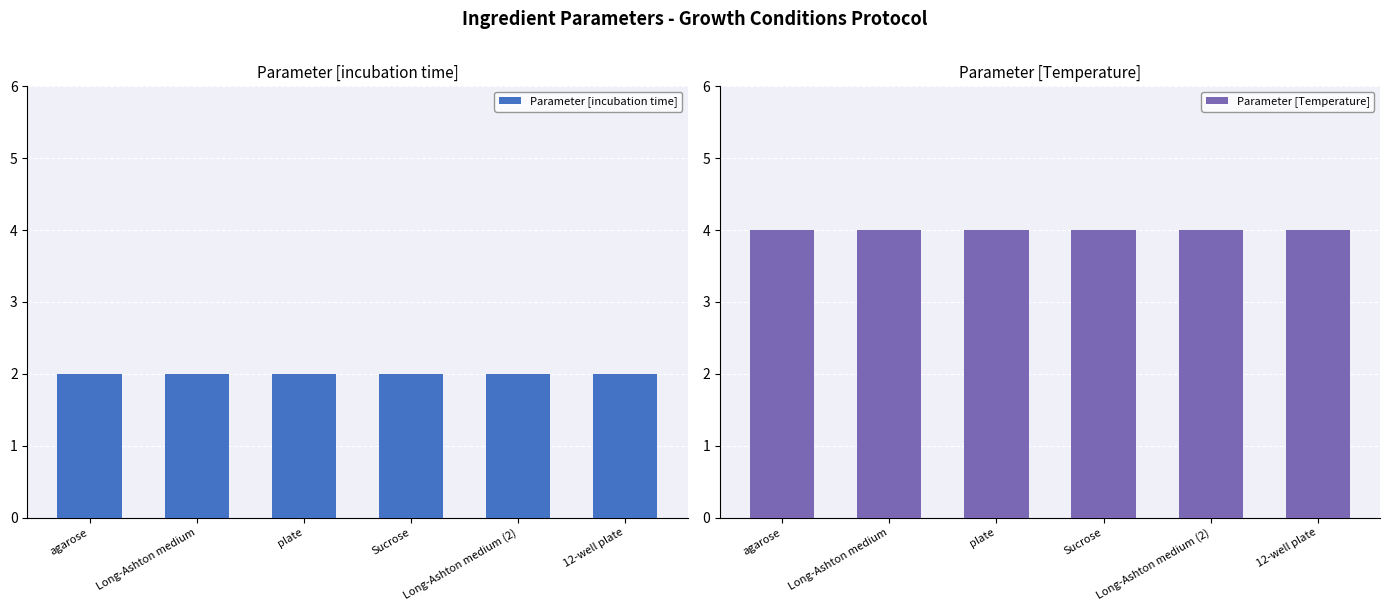

What is the difference between the highest and lowest values at Long-Ashton medium?

2